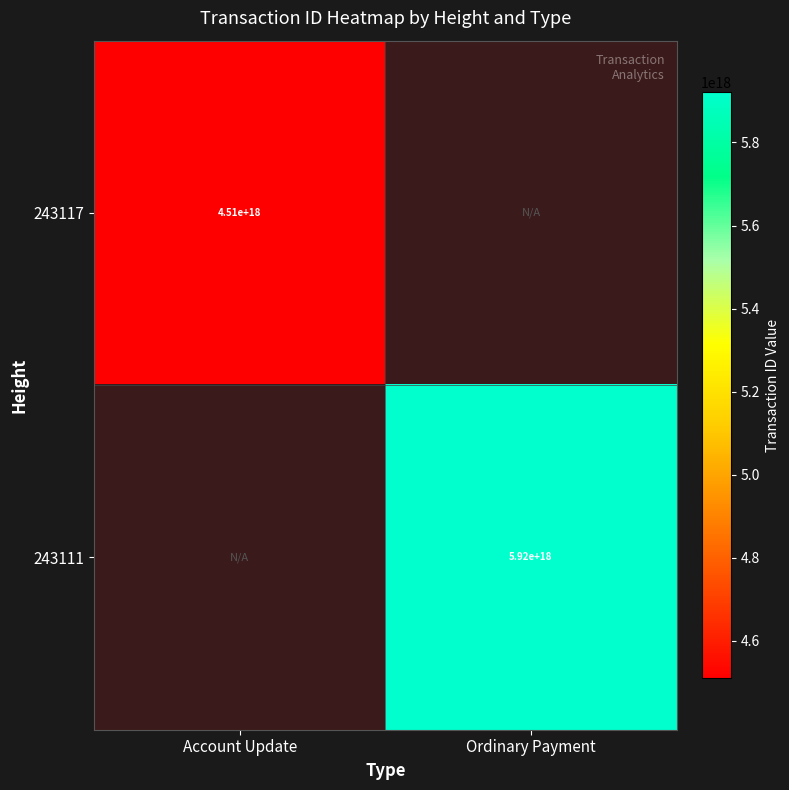

Is it true that 243117 equals 7744001841888547840 at Account Update?

False